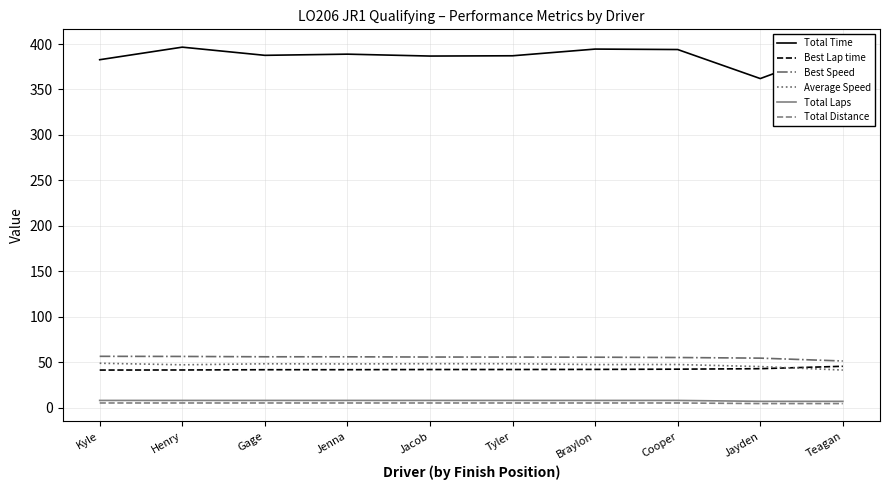

Which series has the largest range (max minus min)?

Total Time